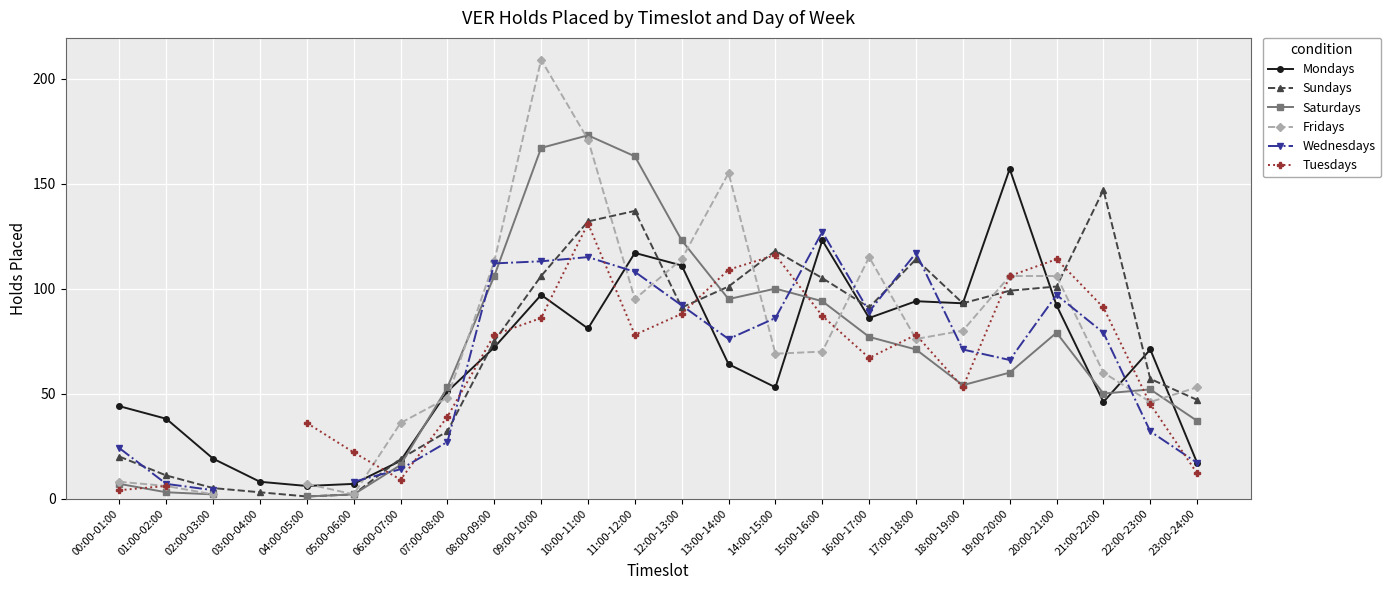

How many lines are shown in the chart?

6